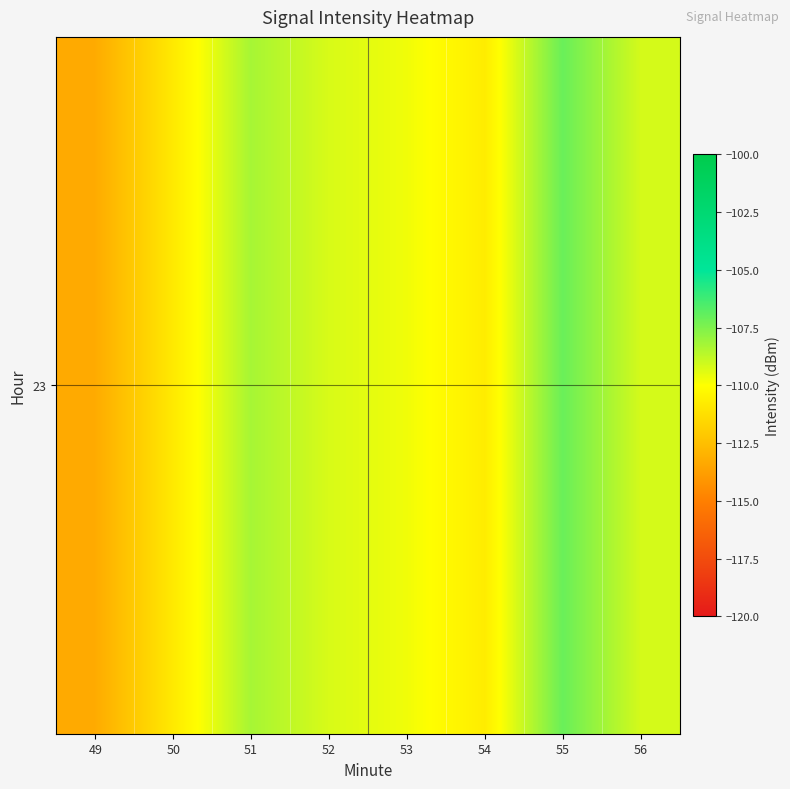

What is the minimum value shown in the chart?

-113.3